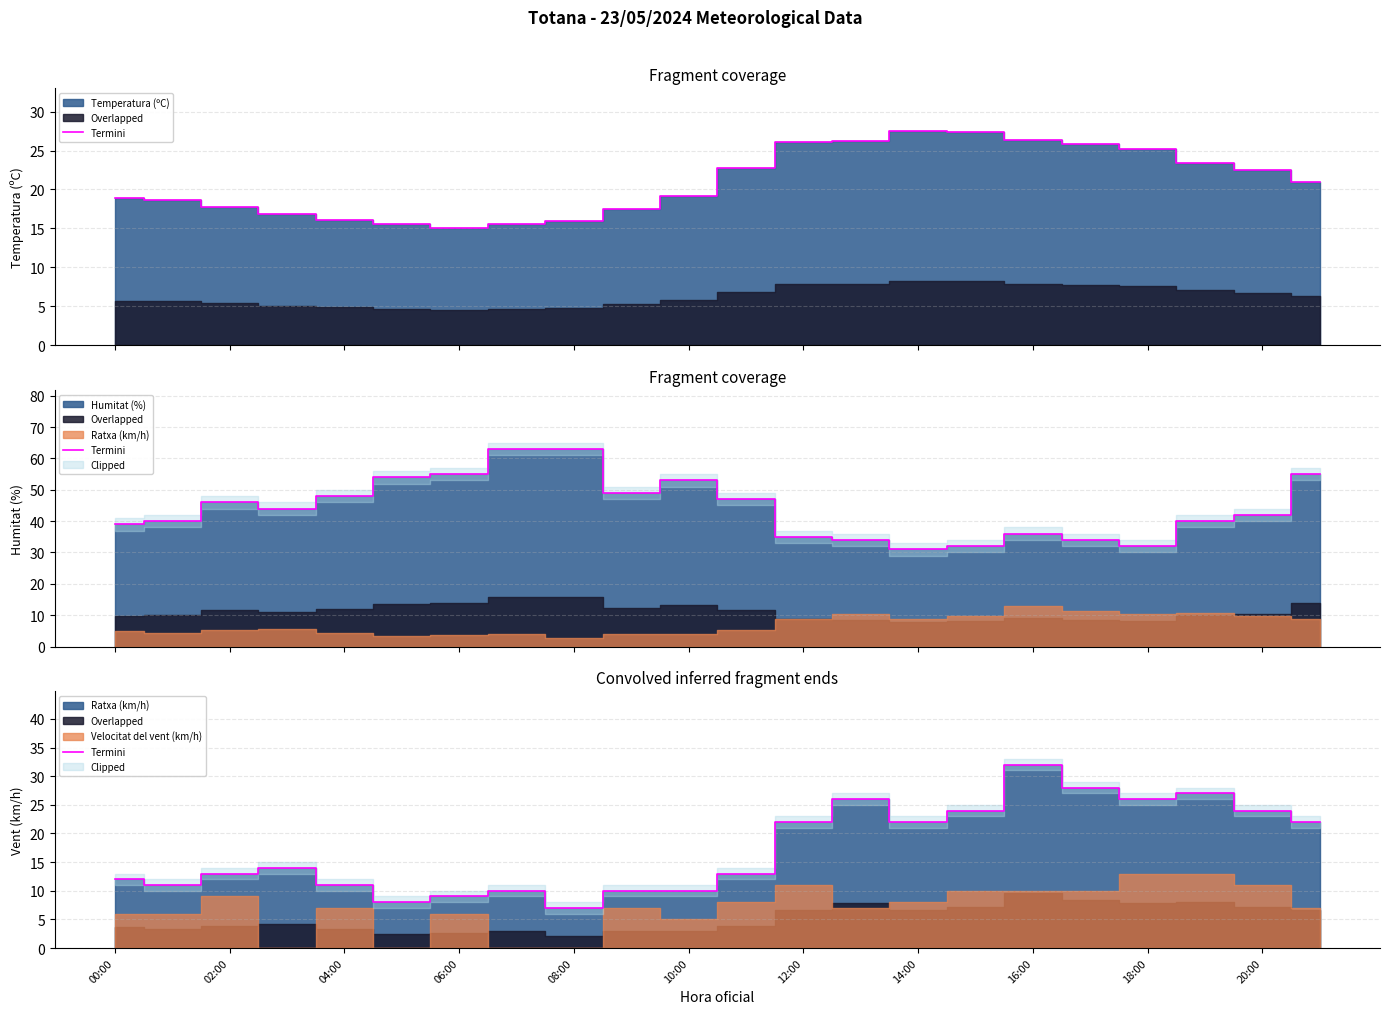

How many categories are shown in the chart?

22